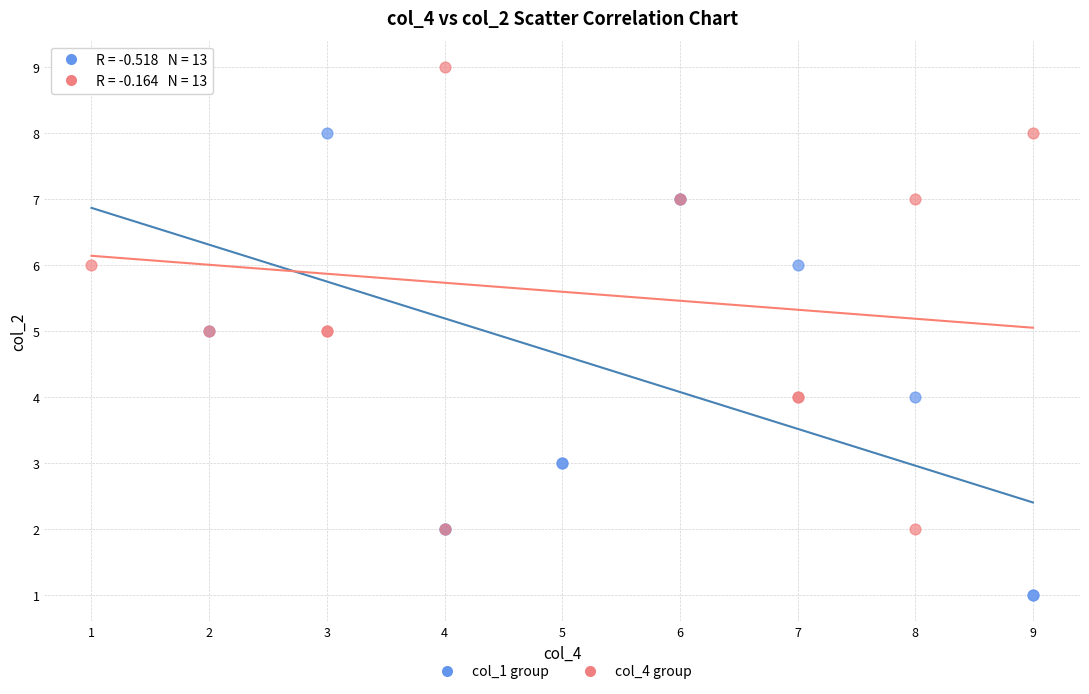

Which series has the largest Y range (max minus min)?

col_1 group